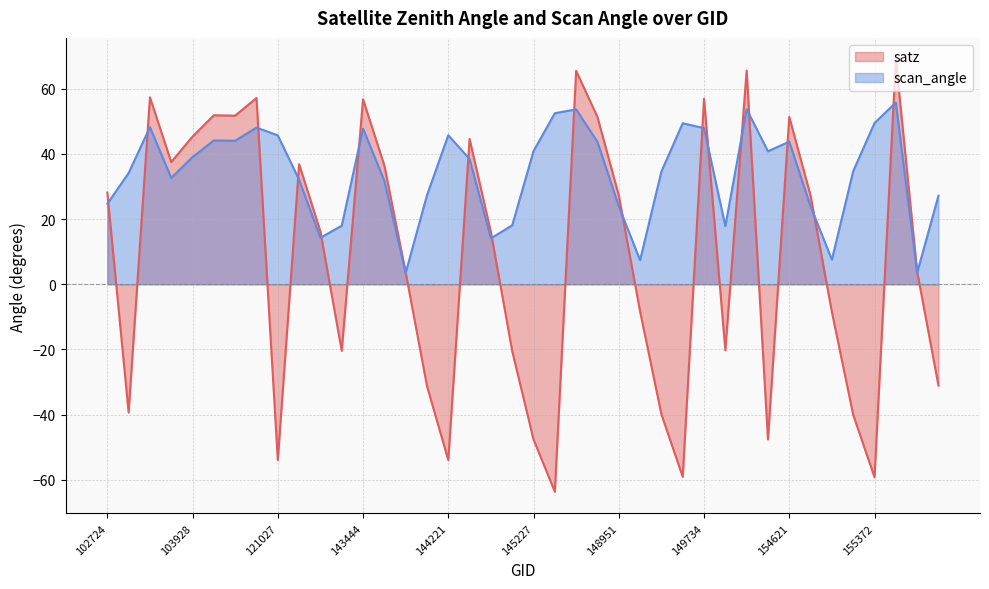

List the series in order of their overall mean, highest first.

scan_angle, satz